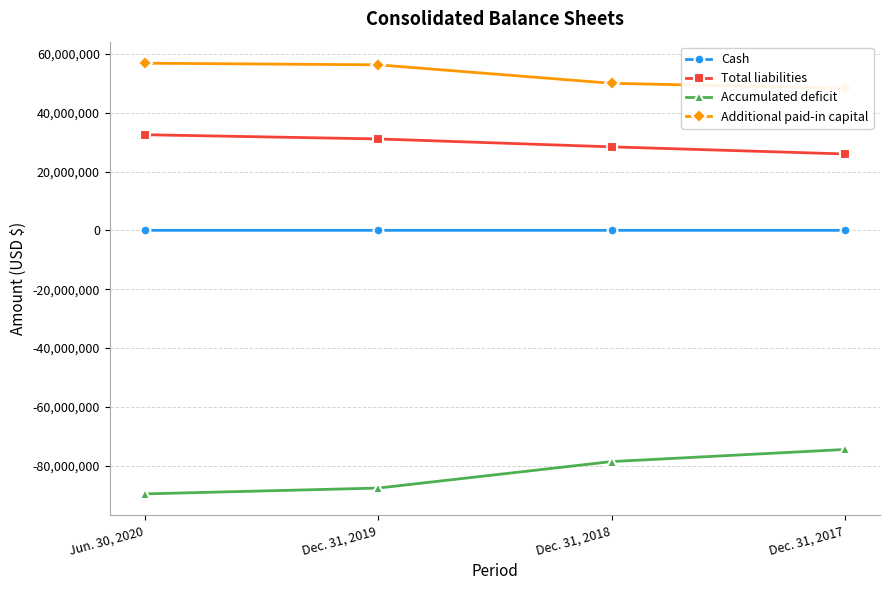

How many series are shown in this chart?

4